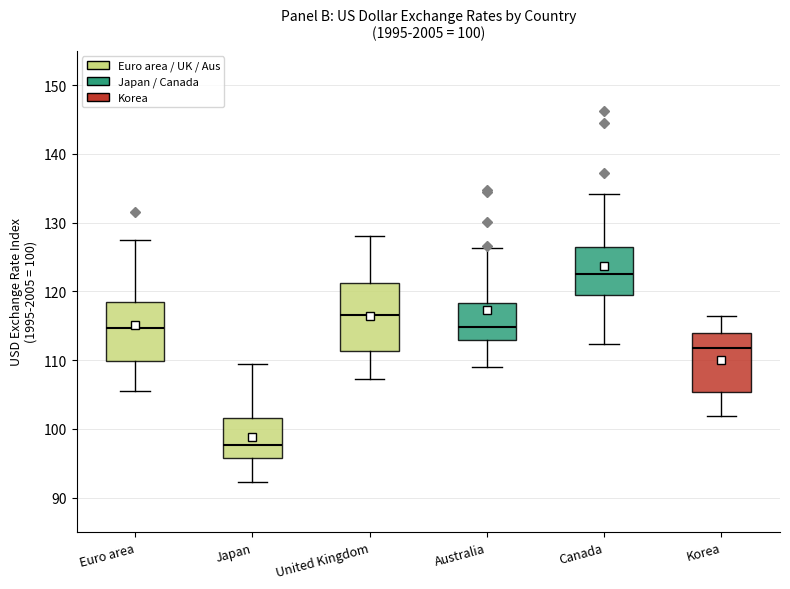

Which box has the highest median line?

Canada